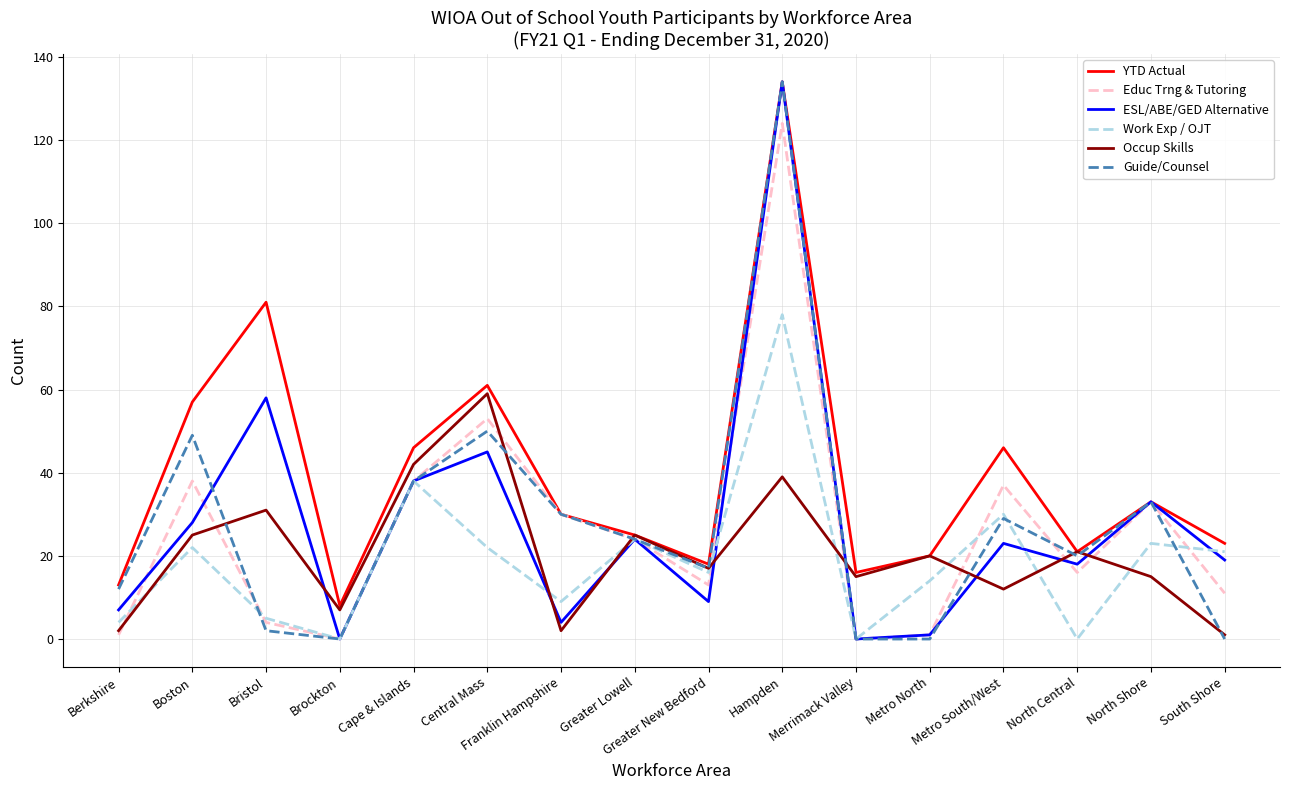

At which label is ESL/ABE/GED Alternative closest to 67?

Bristol